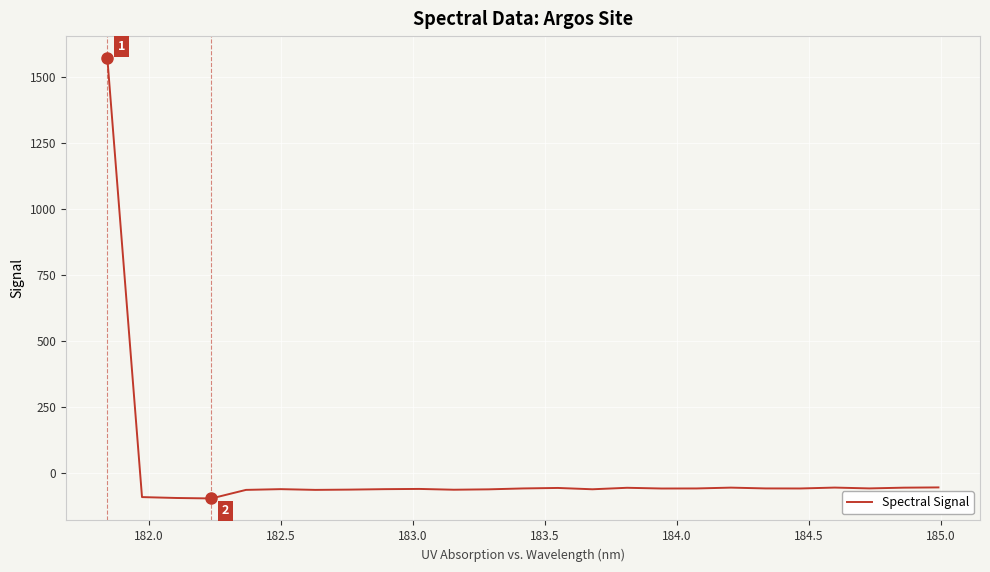

What is the maximum value shown in the chart?

1569.8